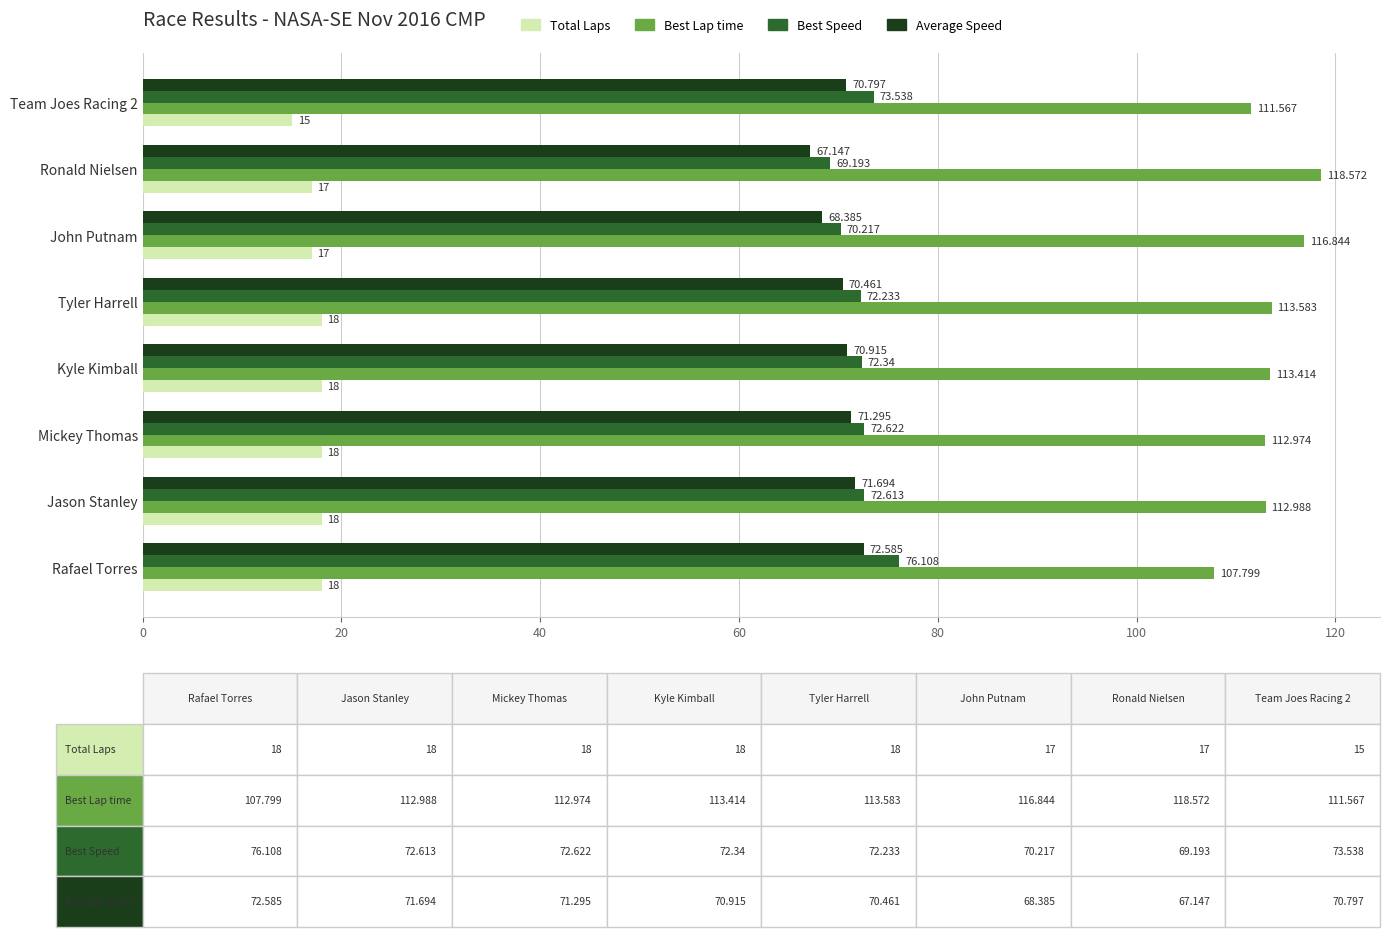

At which category is the sum across all series the highest?

Jason Stanley